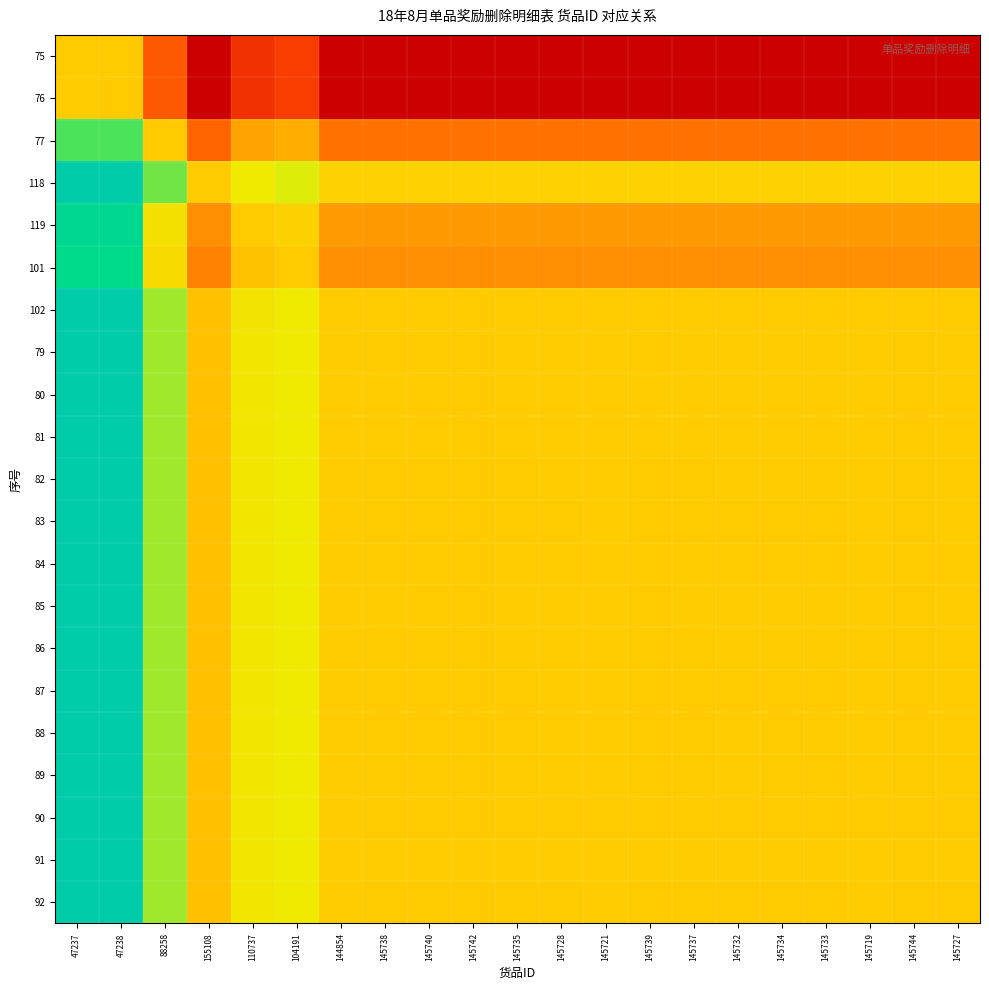

Reading left to right, list all the values displayed in this chart.

75: 47237=0.0	47238=-0.0	88258=-0.6	155108=-1.2	110737=-0.9	104191=-0.8	144854=-1.1	145738=-1.1	145740=-1.1	145742=-1.1	145735=-1.1	145728=-1.1	145721=-1.1	145739=-1.1	145737=-1.1	145732=-1.1	145734=-1.1	145733=-1.1	145719=-1.1	145744=-1.1	145727=-1.1
76: 47237=0.0	47238=0.0	88258=-0.6	155108=-1.2	110737=-0.9	104191=-0.8	144854=-1.1	145738=-1.1	145740=-1.1	145742=-1.1	145735=-1.1	145728=-1.1	145721=-1.1	145739=-1.1	145737=-1.1	145732=-1.1	145734=-1.1	145733=-1.1	145719=-1.1	145744=-1.1	145727=-1.1
77: 47237=0.6	47238=0.6	88258=0.0	155108=-0.6	110737=-0.2	104191=-0.2	144854=-0.5	145738=-0.5	145740=-0.5	145742=-0.5	145735=-0.5	145728=-0.5	145721=-0.5	145739=-0.5	145737=-0.5	145732=-0.5	145734=-0.5	145733=-0.5	145719=-0.5	145744=-0.5	145727=-0.5
118: 47237=1.2	47238=1.2	88258=0.6	155108=0.0	110737=0.3	104191=0.4	144854=0.1	145738=0.1	145740=0.1	145742=0.1	145735=0.1	145728=0.1	145721=0.1	145739=0.1	145737=0.1	145732=0.1	145734=0.1	145733=0.1	145719=0.1	145744=0.1	145727=0.1
119: 47237=0.9	47238=0.9	88258=0.2	155108=-0.3	110737=0.0	104191=0.1	144854=-0.3	145738=-0.3	145740=-0.3	145742=-0.3	145735=-0.3	145728=-0.3	145721=-0.3	145739=-0.3	145737=-0.3	145732=-0.3	145734=-0.3	145733=-0.3	145719=-0.3	145744=-0.3	145727=-0.3
101: 47237=0.8	47238=0.8	88258=0.2	155108=-0.4	110737=-0.1	104191=0.0	144854=-0.3	145738=-0.3	145740=-0.3	145742=-0.3	145735=-0.3	145728=-0.3	145721=-0.3	145739=-0.3	145737=-0.3	145732=-0.3	145734=-0.3	145733=-0.3	145719=-0.3	145744=-0.3	145727=-0.3
102: 47237=1.1	47238=1.1	88258=0.5	155108=-0.1	110737=0.3	104191=0.3	144854=0.0	145738=-0.0	145740=-0.0	145742=-0.0	145735=-0.0	145728=-0.0	145721=-0.0	145739=-0.0	145737=-0.0	145732=-0.0	145734=-0.0	145733=-0.0	145719=-0.0	145744=-0.0	145727=-0.0
79: 47237=1.1	47238=1.1	88258=0.5	155108=-0.1	110737=0.3	104191=0.3	144854=0.0	145738=0.0	145740=-0.0	145742=-0.0	145735=0.0	145728=0.0	145721=0.0	145739=-0.0	145737=0.0	145732=0.0	145734=0.0	145733=0.0	145719=0.0	145744=-0.0	145727=0.0
80: 47237=1.1	47238=1.1	88258=0.5	155108=-0.1	110737=0.3	104191=0.3	144854=0.0	145738=0.0	145740=0.0	145742=-0.0	145735=0.0	145728=0.0	145721=0.0	145739=0.0	145737=0.0	145732=0.0	145734=0.0	145733=0.0	145719=0.0	145744=-0.0	145727=0.0
81: 47237=1.1	47238=1.1	88258=0.5	155108=-0.1	110737=0.3	104191=0.3	144854=0.0	145738=0.0	145740=0.0	145742=0.0	145735=0.0	145728=0.0	145721=0.0	145739=0.0	145737=0.0	145732=0.0	145734=0.0	145733=0.0	145719=0.0	145744=-0.0	145727=0.0
82: 47237=1.1	47238=1.1	88258=0.5	155108=-0.1	110737=0.3	104191=0.3	144854=0.0	145738=-0.0	145740=-0.0	145742=-0.0	145735=0.0	145728=0.0	145721=0.0	145739=-0.0	145737=-0.0	145732=0.0	145734=0.0	145733=0.0	145719=0.0	145744=-0.0	145727=0.0
83: 47237=1.1	47238=1.1	88258=0.5	155108=-0.1	110737=0.3	104191=0.3	144854=0.0	145738=-0.0	145740=-0.0	145742=-0.0	145735=-0.0	145728=0.0	145721=0.0	145739=-0.0	145737=-0.0	145732=-0.0	145734=-0.0	145733=-0.0	145719=0.0	145744=-0.0	145727=0.0
84: 47237=1.1	47238=1.1	88258=0.5	155108=-0.1	110737=0.3	104191=0.3	144854=0.0	145738=-0.0	145740=-0.0	145742=-0.0	145735=-0.0	145728=-0.0	145721=0.0	145739=-0.0	145737=-0.0	145732=-0.0	145734=-0.0	145733=-0.0	145719=0.0	145744=-0.0	145727=-0.0
85: 47237=1.1	47238=1.1	88258=0.5	155108=-0.1	110737=0.3	104191=0.3	144854=0.0	145738=0.0	145740=-0.0	145742=-0.0	145735=0.0	145728=0.0	145721=0.0	145739=0.0	145737=0.0	145732=0.0	145734=0.0	145733=0.0	145719=0.0	145744=-0.0	145727=0.0
86: 47237=1.1	47238=1.1	88258=0.5	155108=-0.1	110737=0.3	104191=0.3	144854=0.0	145738=-0.0	145740=-0.0	145742=-0.0	145735=0.0	145728=0.0	145721=0.0	145739=-0.0	145737=0.0	145732=0.0	145734=0.0	145733=0.0	145719=0.0	145744=-0.0	145727=0.0
87: 47237=1.1	47238=1.1	88258=0.5	155108=-0.1	110737=0.3	104191=0.3	144854=0.0	145738=-0.0	145740=-0.0	145742=-0.0	145735=-0.0	145728=0.0	145721=0.0	145739=-0.0	145737=-0.0	145732=0.0	145734=-0.0	145733=-0.0	145719=0.0	145744=-0.0	145727=0.0
88: 47237=1.1	47238=1.1	88258=0.5	155108=-0.1	110737=0.3	104191=0.3	144854=0.0	145738=-0.0	145740=-0.0	145742=-0.0	145735=-0.0	145728=0.0	145721=0.0	145739=-0.0	145737=-0.0	145732=0.0	145734=0.0	145733=0.0	145719=0.0	145744=-0.0	145727=0.0
89: 47237=1.1	47238=1.1	88258=0.5	155108=-0.1	110737=0.3	104191=0.3	144854=0.0	145738=-0.0	145740=-0.0	145742=-0.0	145735=-0.0	145728=0.0	145721=0.0	145739=-0.0	145737=-0.0	145732=0.0	145734=-0.0	145733=0.0	145719=0.0	145744=-0.0	145727=0.0
90: 47237=1.1	47238=1.1	88258=0.5	155108=-0.1	110737=0.3	104191=0.3	144854=0.0	145738=-0.0	145740=-0.0	145742=-0.0	145735=-0.0	145728=-0.0	145721=-0.0	145739=-0.0	145737=-0.0	145732=-0.0	145734=-0.0	145733=-0.0	145719=0.0	145744=-0.0	145727=-0.0
91: 47237=1.1	47238=1.1	88258=0.5	155108=-0.1	110737=0.3	104191=0.3	144854=0.0	145738=0.0	145740=0.0	145742=0.0	145735=0.0	145728=0.0	145721=0.0	145739=0.0	145737=0.0	145732=0.0	145734=0.0	145733=0.0	145719=0.0	145744=0.0	145727=0.0
92: 47237=1.1	47238=1.1	88258=0.5	155108=-0.1	110737=0.3	104191=0.3	144854=0.0	145738=-0.0	145740=-0.0	145742=-0.0	145735=-0.0	145728=-0.0	145721=0.0	145739=-0.0	145737=-0.0	145732=-0.0	145734=-0.0	145733=-0.0	145719=0.0	145744=-0.0	145727=0.0